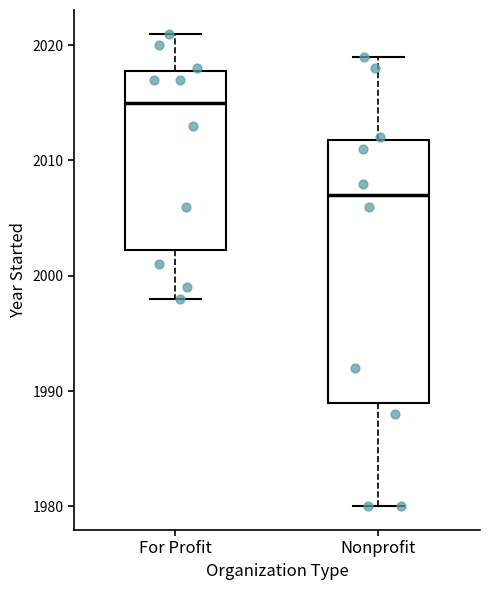

Which box has the lowest median line?

Nonprofit